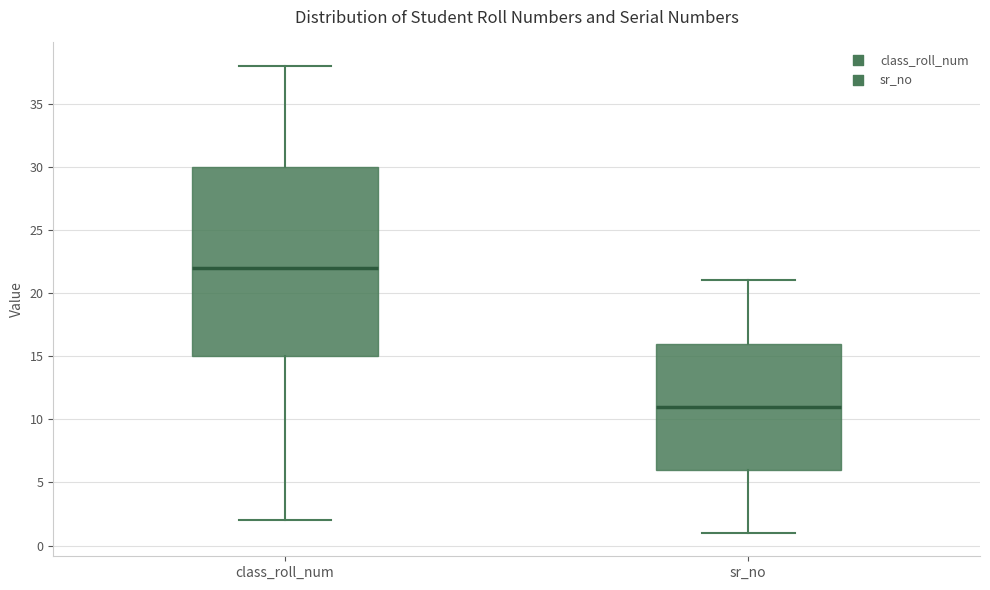

Reading left to right, transcribe this box plot: for each box, give where its median line is, the range the box spans, and where its two whiskers end, as read against the y-axis. The values are not printed on the chart, so give them approximately, as read against the axis.

class_roll_num: median 22, box 15 to 30, whiskers 2 to 38
sr_no: median 11, box 6 to 16, whiskers 1 to 21